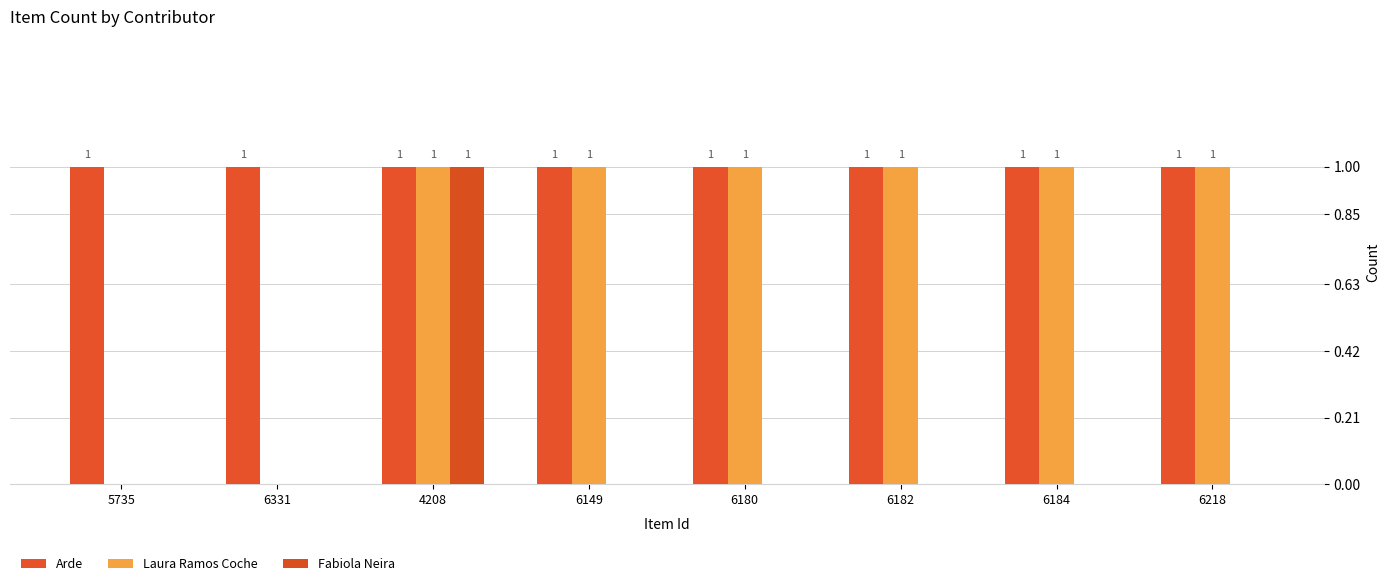

What is the spread (max minus min) of values at 6180?

1